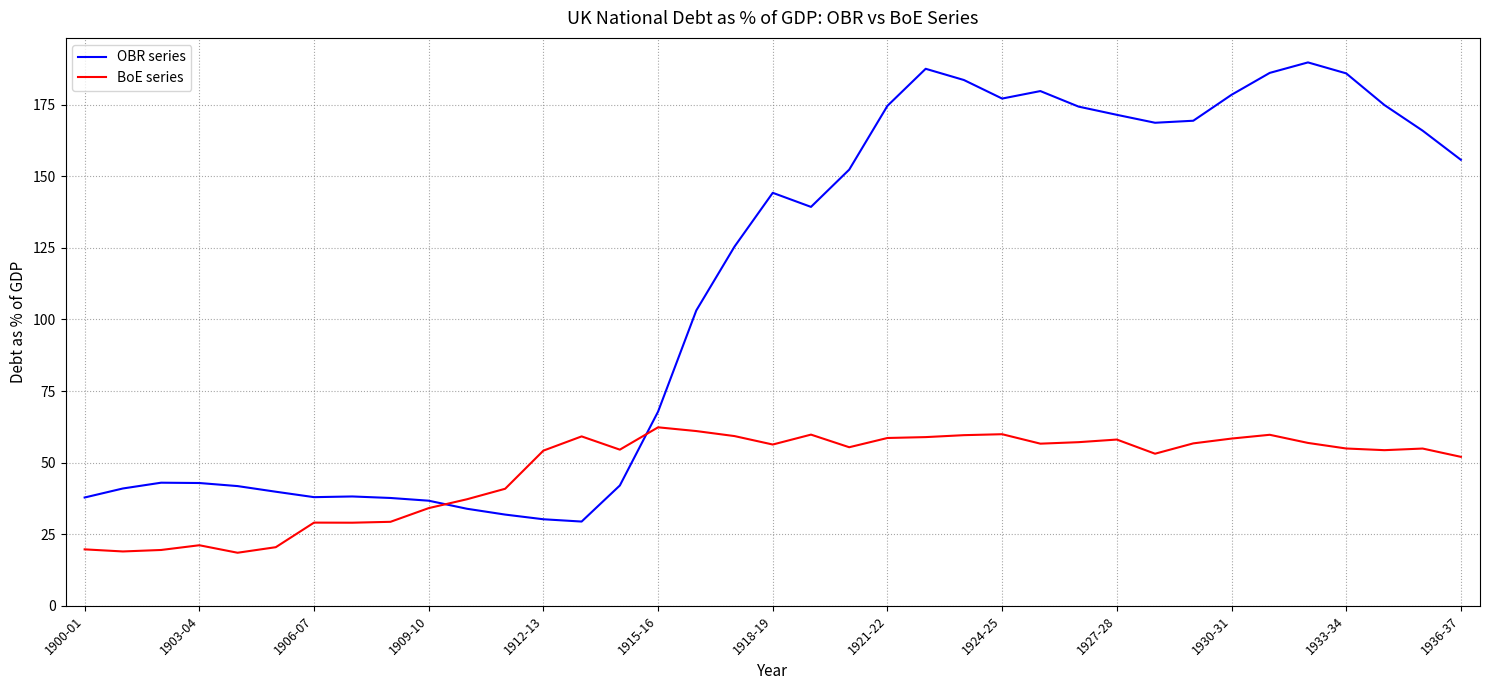

What is the minimum value for OBR series?

29.4